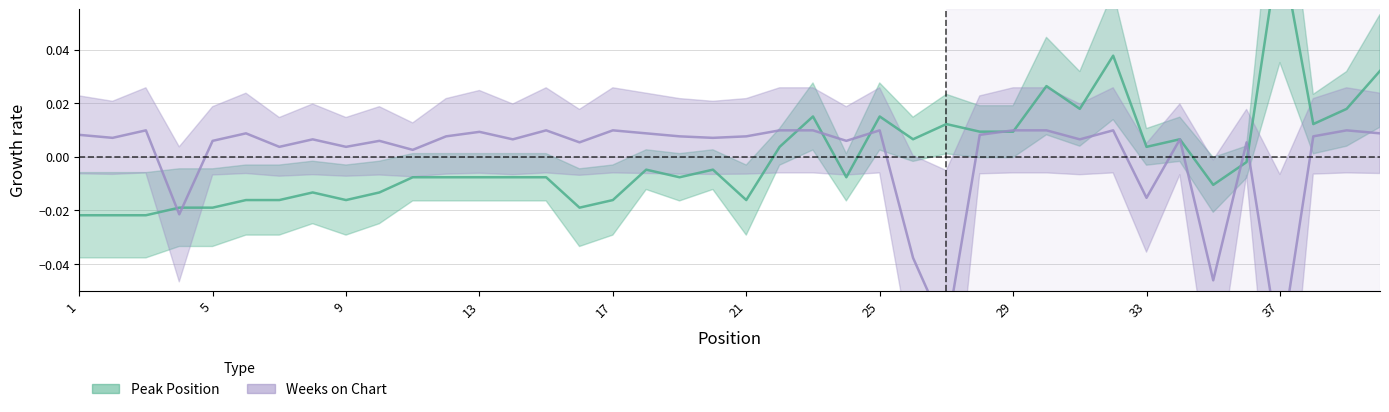

True or false: Weeks on Chart and Peak Position intersect in this chart.

True